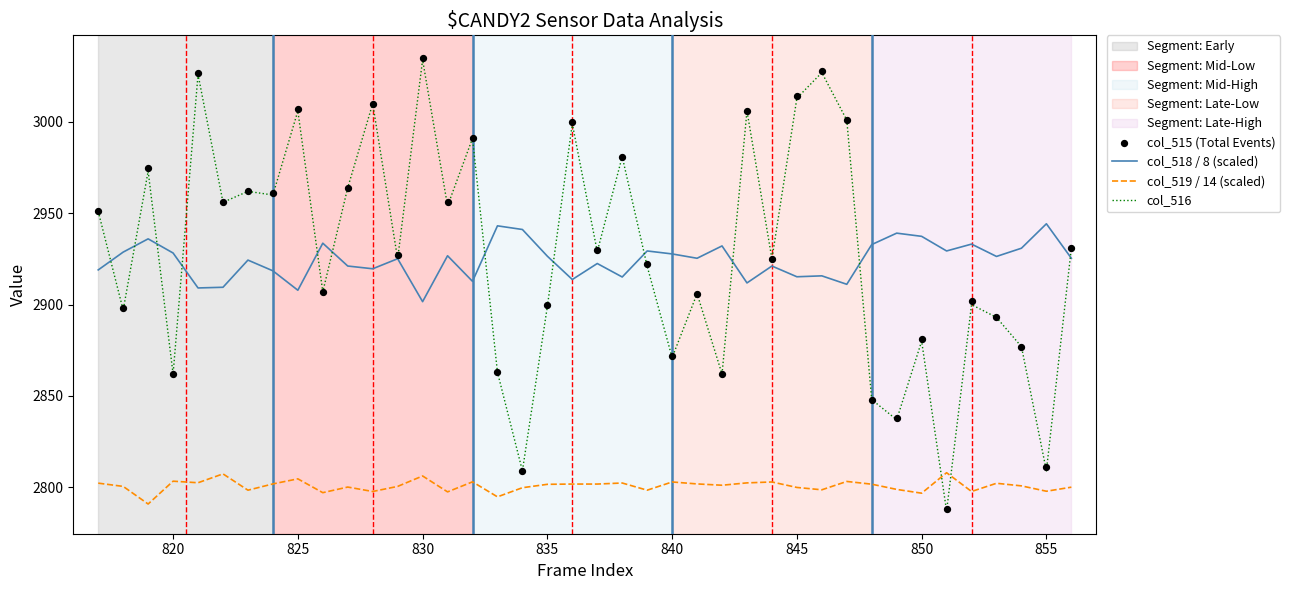

Which series has the largest total across all categories?

col_515 (Total Events)